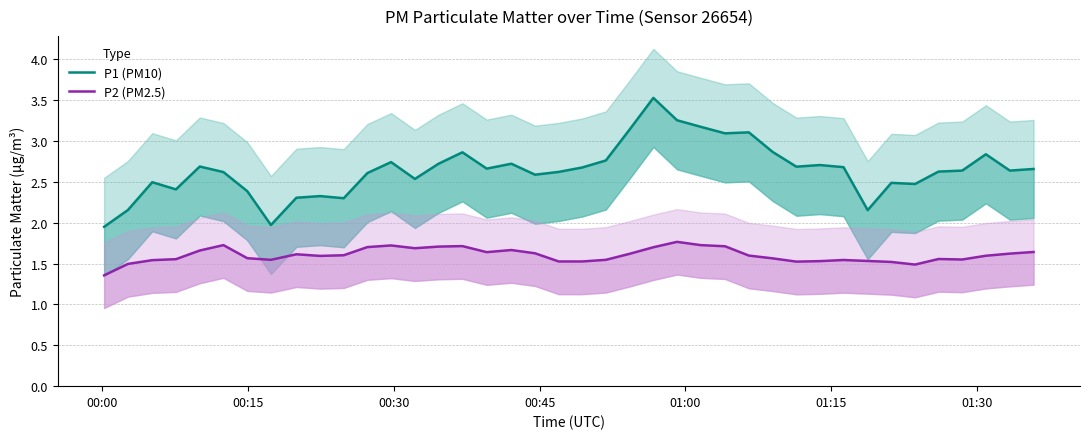

True or false: P1 (PM10) has more than 1 points higher than both neighbors.

True